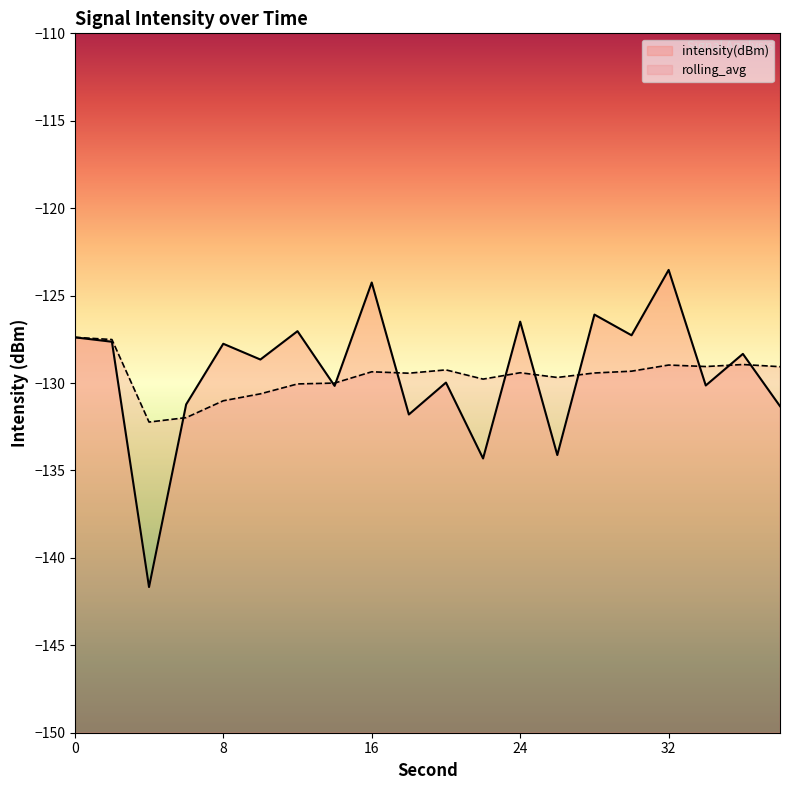

List the series in order of their peak value, lowest first.

rolling_avg, intensity(dBm)